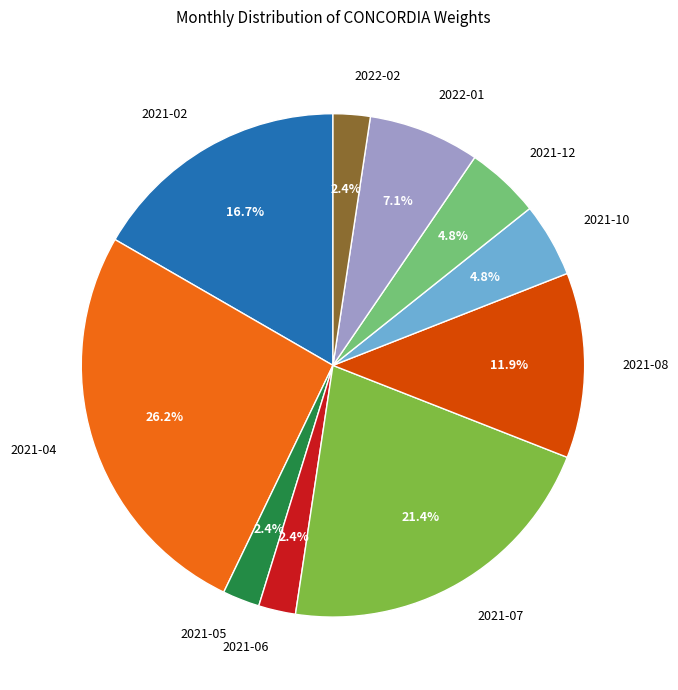

What percentage is the 2021-05 slice, to the nearest percent?

2%